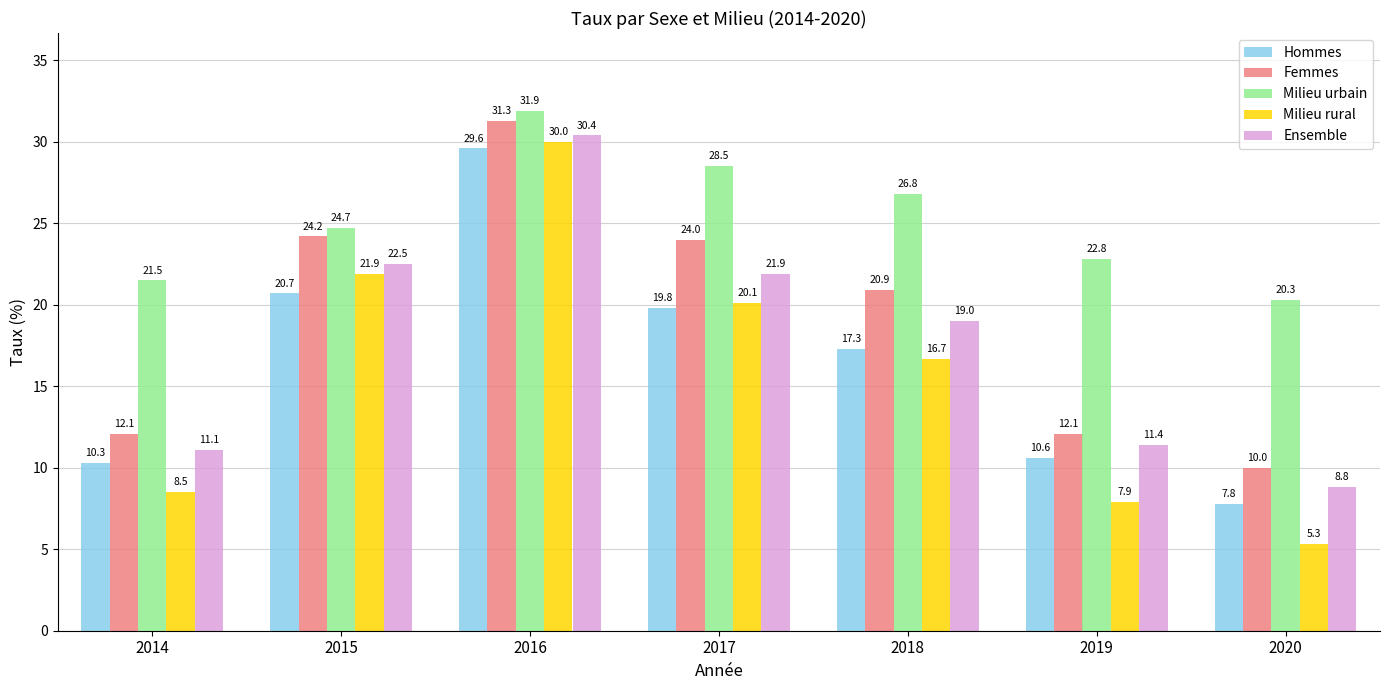

Which series changed the most between 2014 and 2017?

Femmes